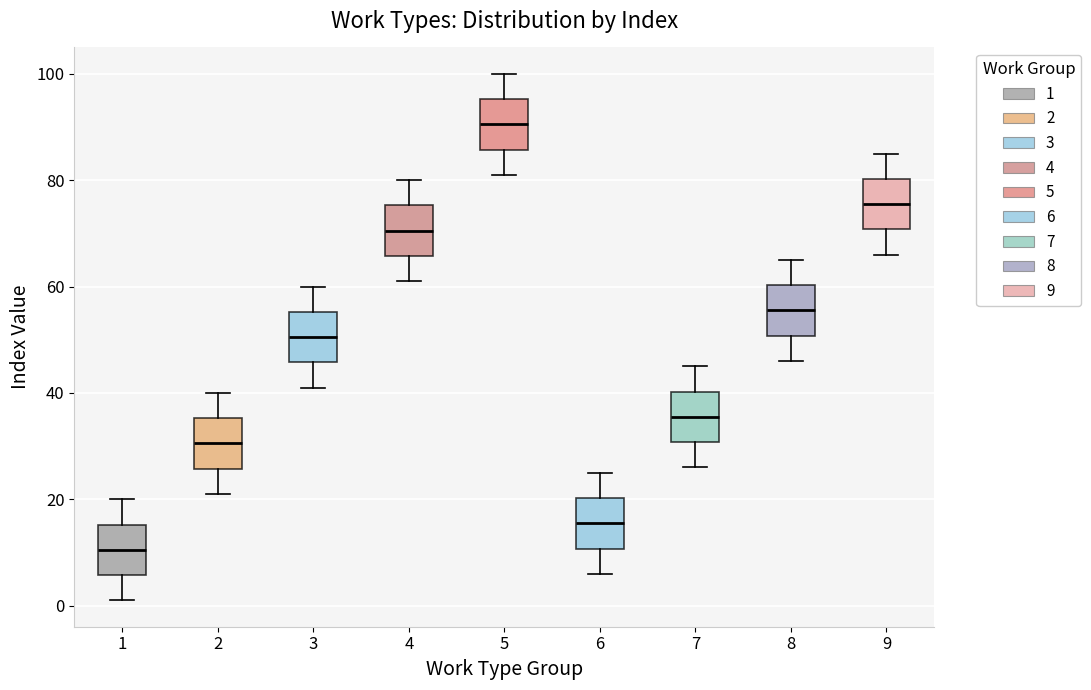

Reading left to right, transcribe this box plot: for each box, give where its median line is, the range the box spans, and where its two whiskers end, as read against the y-axis. The values are not printed on the chart, so give them approximately, as read against the axis.

1: median 10, box 6 to 16, whiskers 2 to 20
2: median 30, box 26 to 36, whiskers 22 to 40
3: median 50, box 46 to 56, whiskers 42 to 60
4: median 70, box 66 to 76, whiskers 62 to 80
5: median 90, box 86 to 96, whiskers 82 to 100
6: median 16, box 10 to 20, whiskers 6 to 26
7: median 36, box 30 to 40, whiskers 26 to 46
8: median 56, box 50 to 60, whiskers 46 to 66
9: median 76, box 70 to 80, whiskers 66 to 86